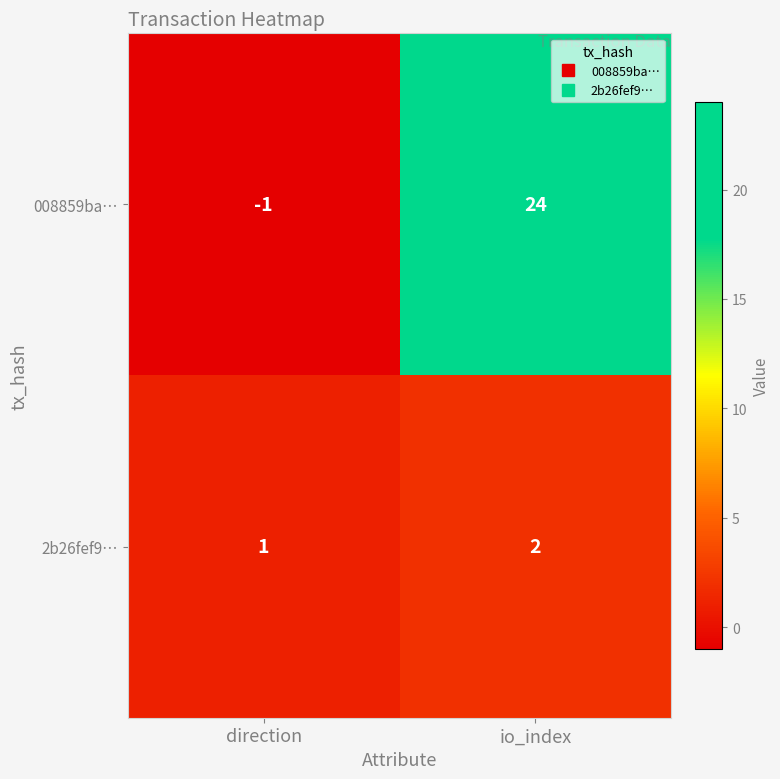

What is the difference between the maximum and minimum values in the 008859ba… series?

25